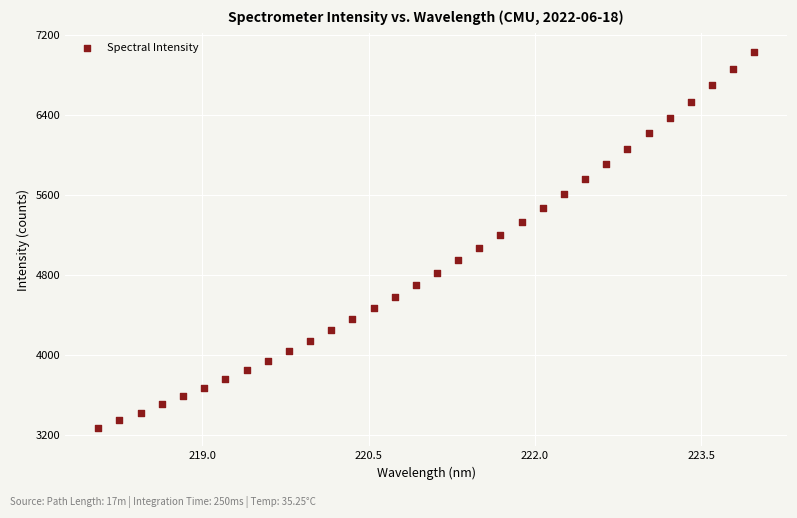

What is the range of Y values (max minus min)?

3763.8